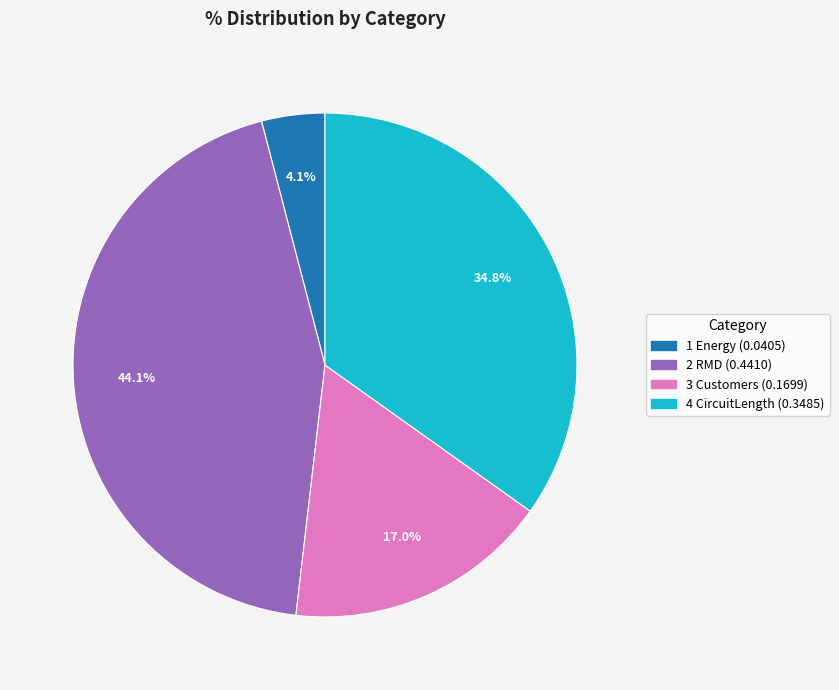

Do 1 Energy and 3 Customers together represent more than half of the pie?

No